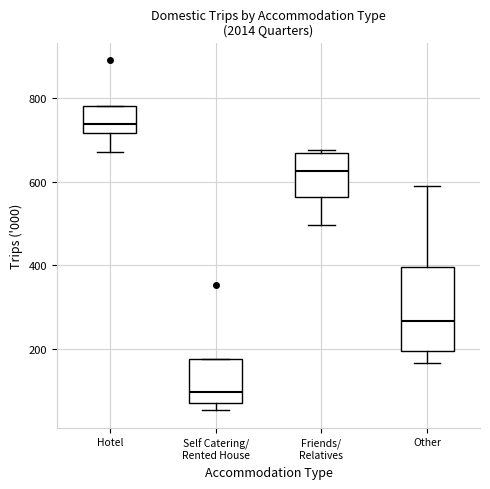

Reading left to right, transcribe this box plot: for each box, give where its median line is, the range the box spans, and where its two whiskers end, as read against the y-axis. The values are not printed on the chart, so give them approximately, as read against the axis.

Hotel: median 740, box 720 to 780, whiskers 680 to 780
Self Catering/ Rented House: median 100, box 80 to 180, whiskers 60 to 180
Friends/ Relatives: median 620, box 560 to 660, whiskers 500 to 680
Other: median 260, box 200 to 400, whiskers 160 to 580